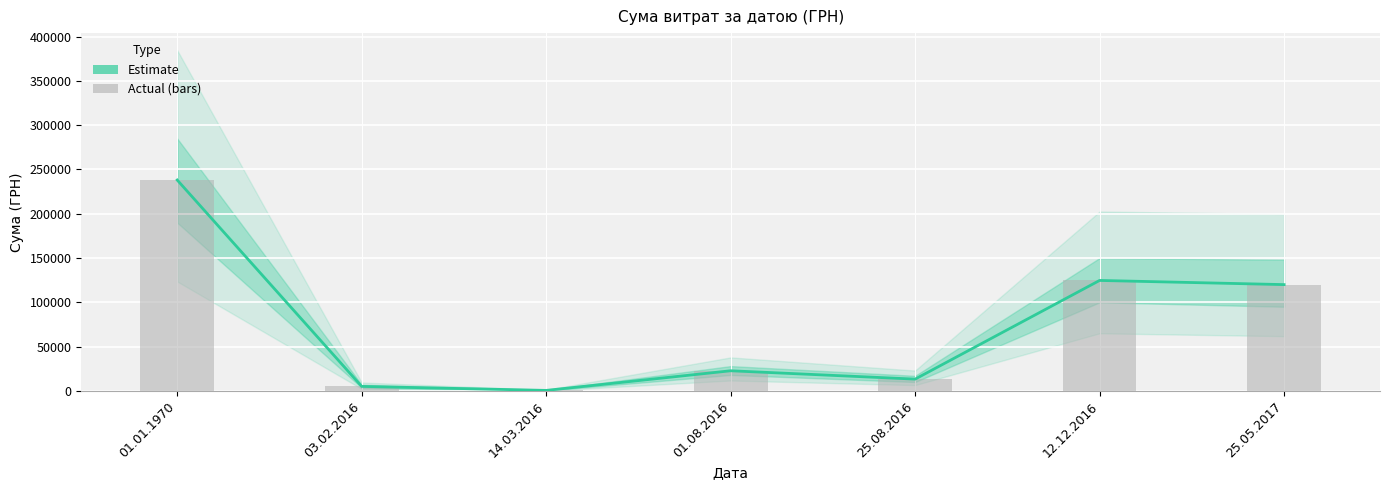

At which label is the value closest to 119326?

25.05.2017